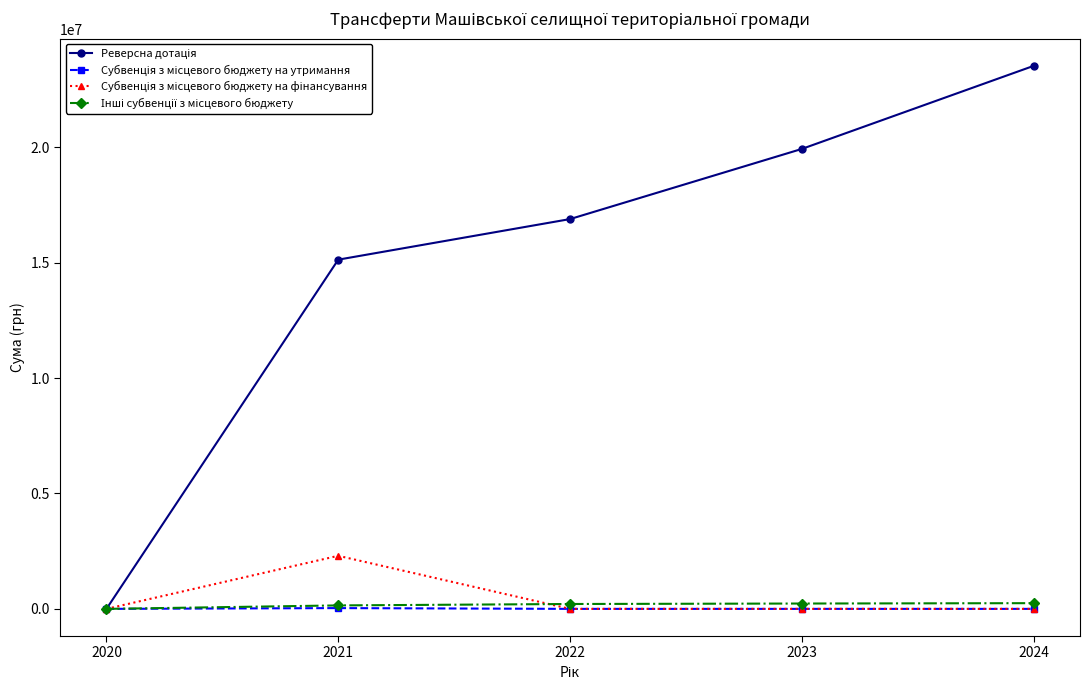

At which category is the sum across all series the highest?

2024